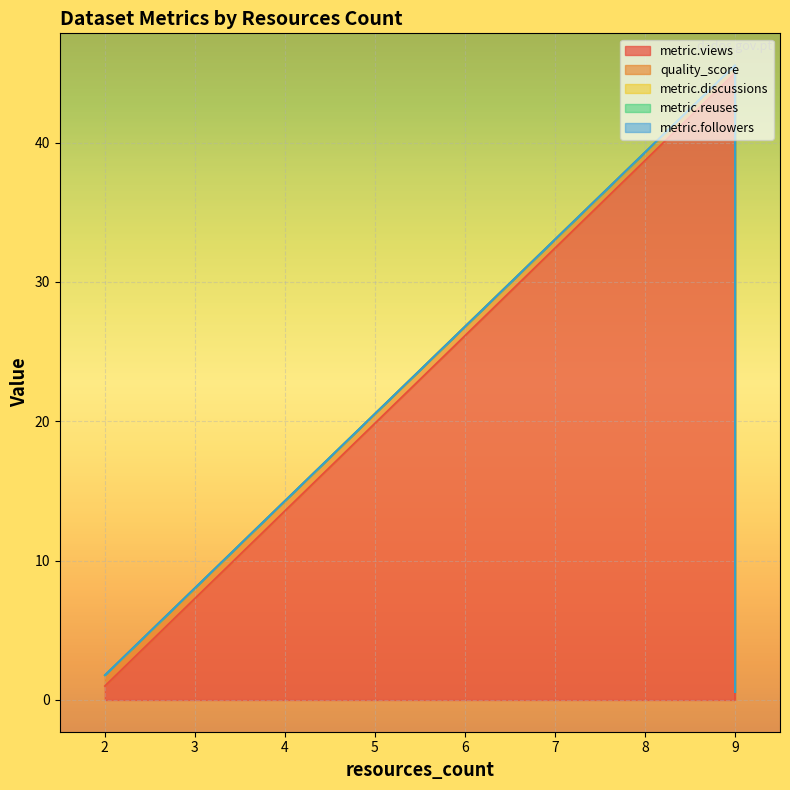

Which series has the widest spread of values?

metric.views